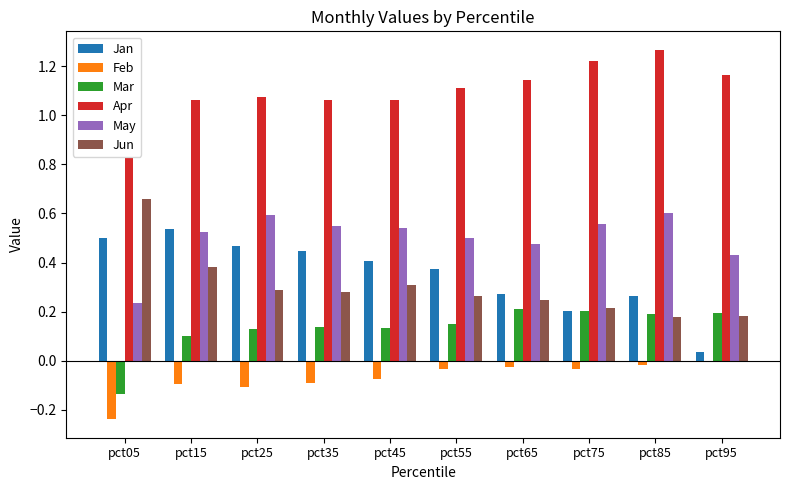

How many groups of bars are there?

10